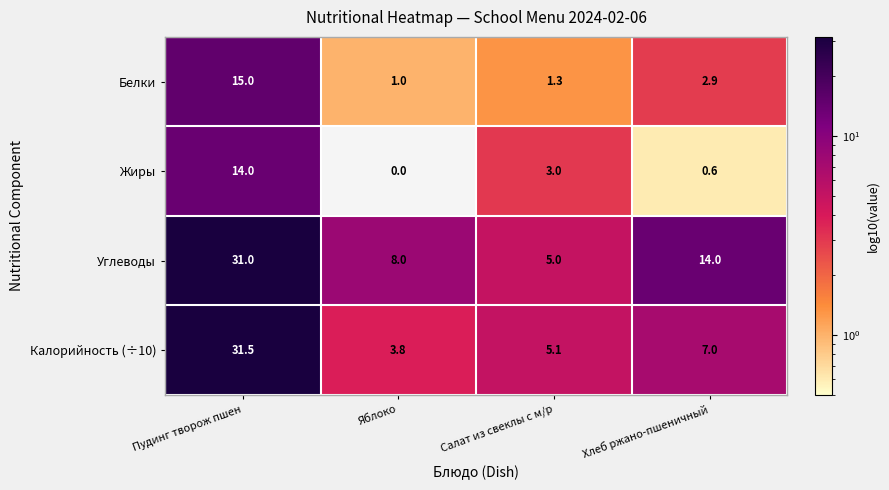

What is the minimum value for Калорийность (÷10)?

3.8